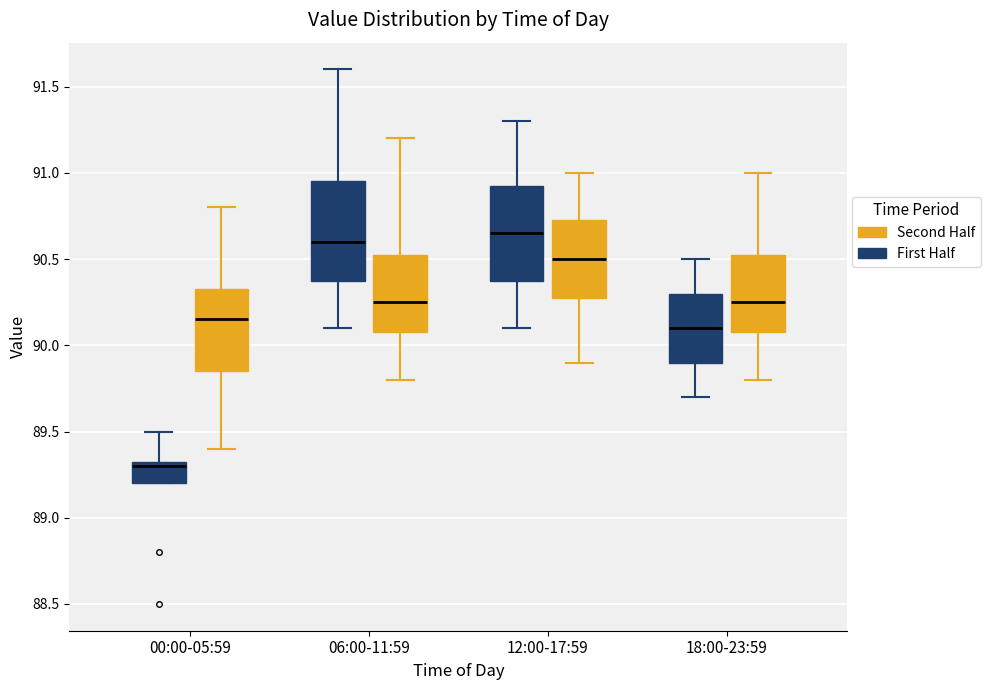

Where does the lower whisker of the box for 06:00-11:59 (Second Half) end on the y-axis? The values are not printed on the chart, so give them approximately, as read against the axis.

89.80